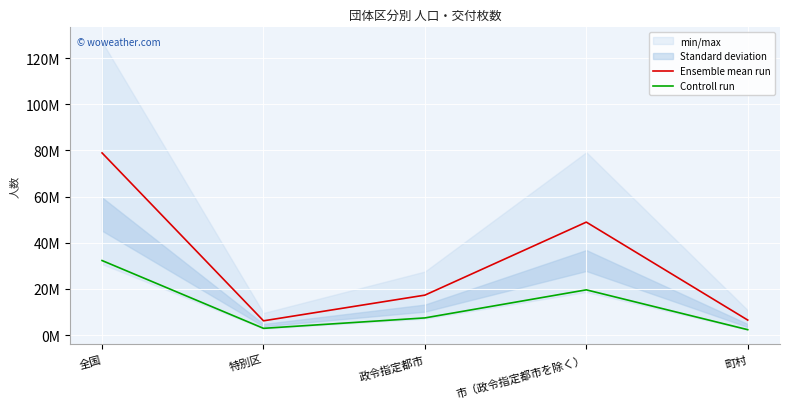

At which label does Ensemble mean run reach its minimum?

特別区